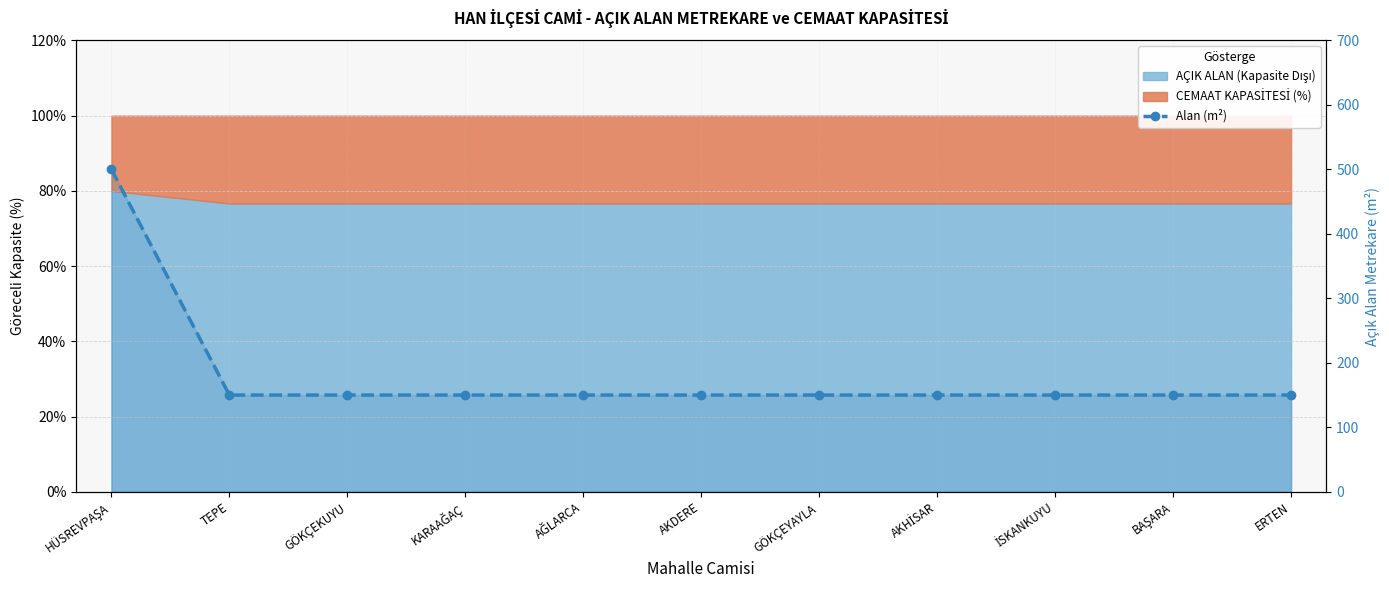

List the labels in order of value, largest first.

HÜSREVPAŞA, TEPE, GÖKÇEKUYU, KARAAĞAÇ, AĞLARCA, AKDERE, GÖKÇEYAYLA, AKHİSAR, İSKANKUYU, BAŞARA, ERTEN